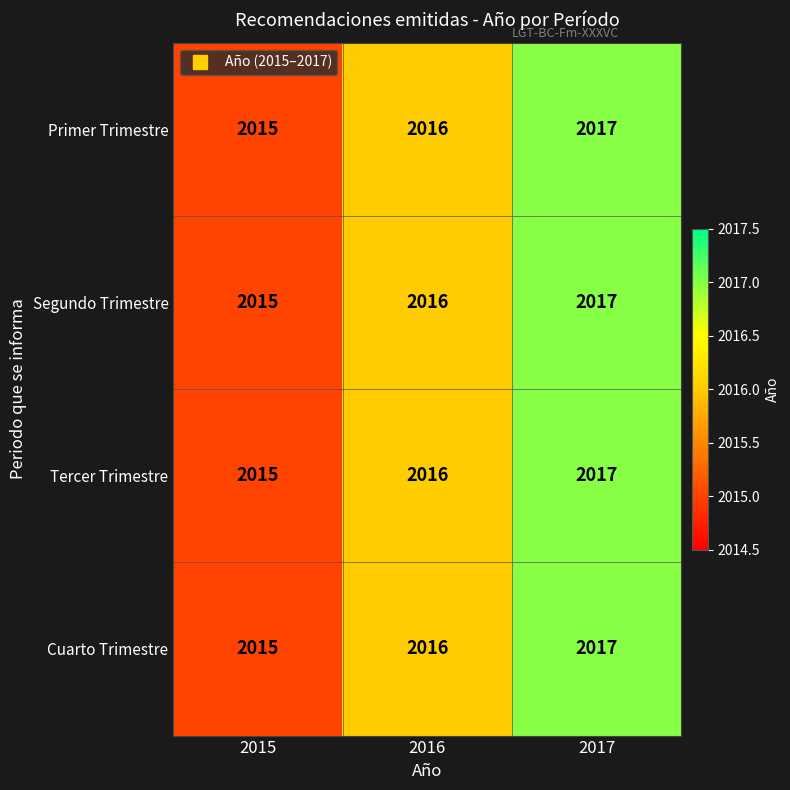

What is the minimum value shown in the chart?

2015